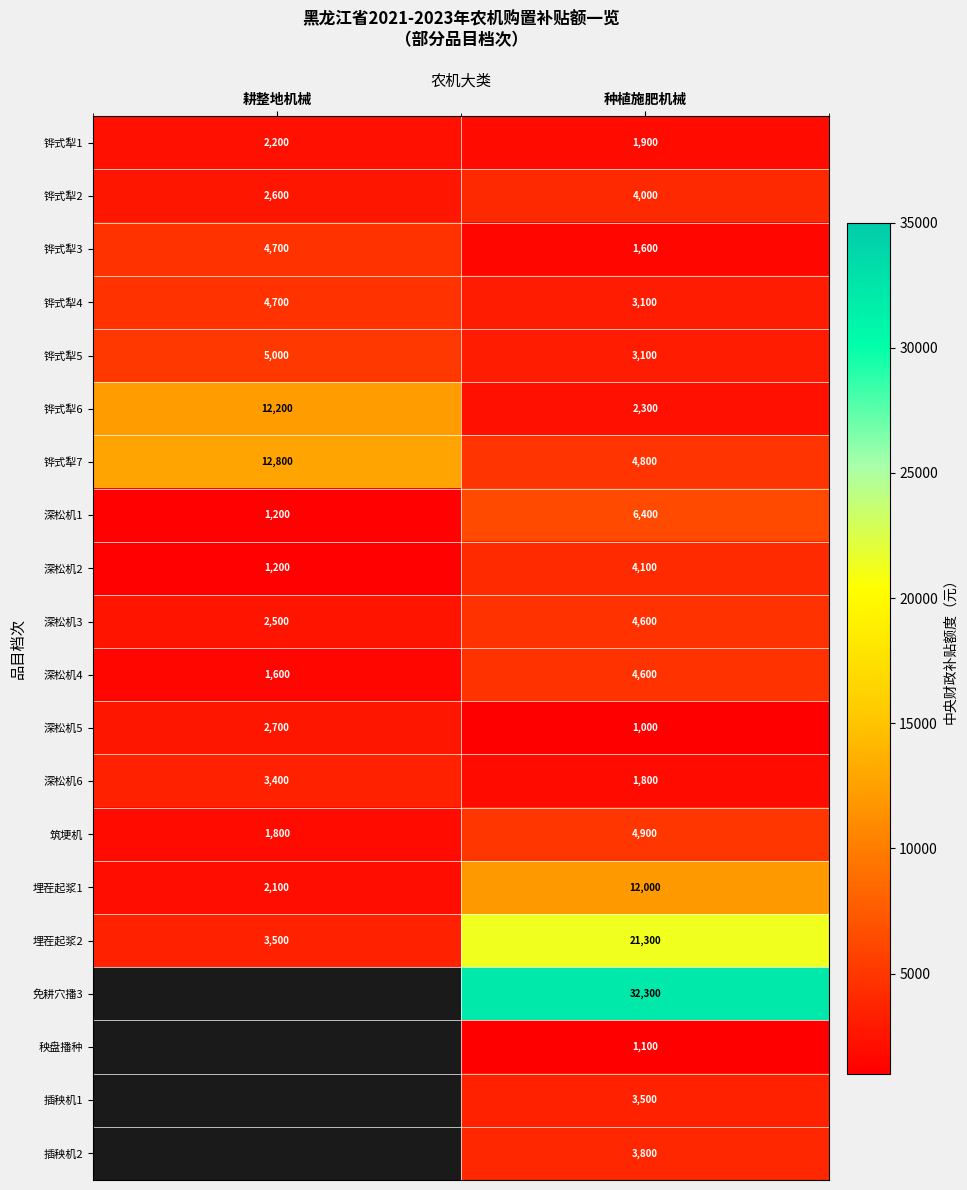

Is the value of 埋茬起浆2 at 种植施肥机械 greater than the value of 铧式犁3 at 种植施肥机械?

Yes